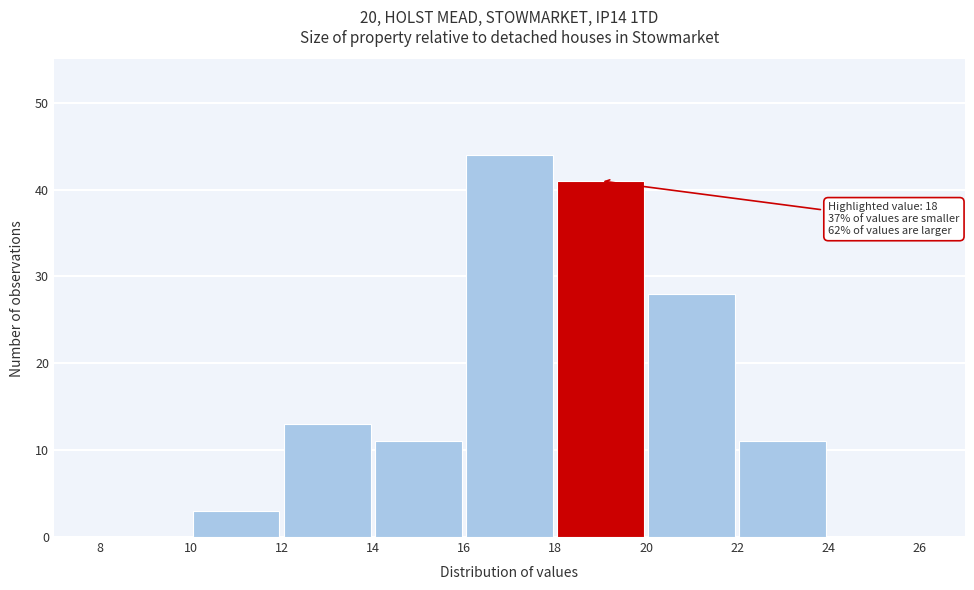

Which range on the x-axis has the tallest bar?

16 to 18